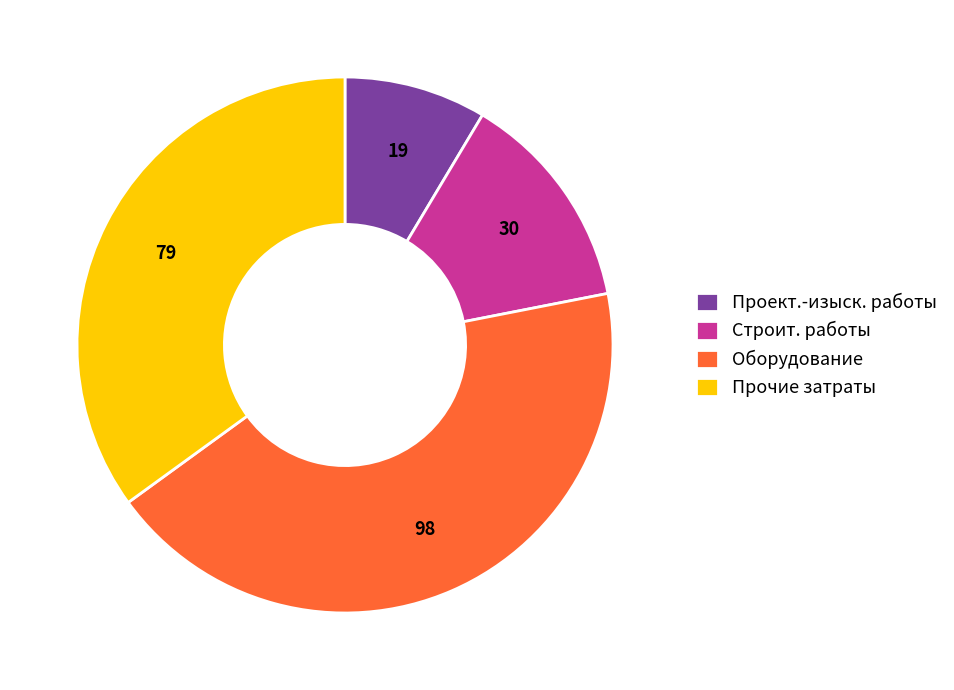

Is there any slice that represents more than half of the pie?

No